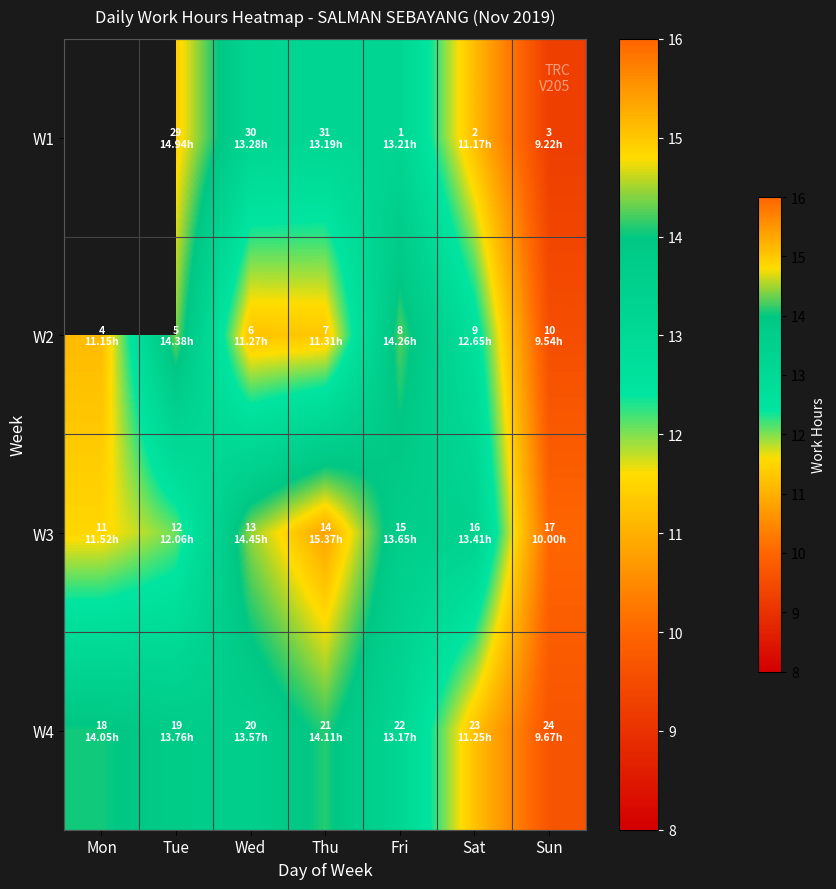

How many values in W1 are above zero?

6